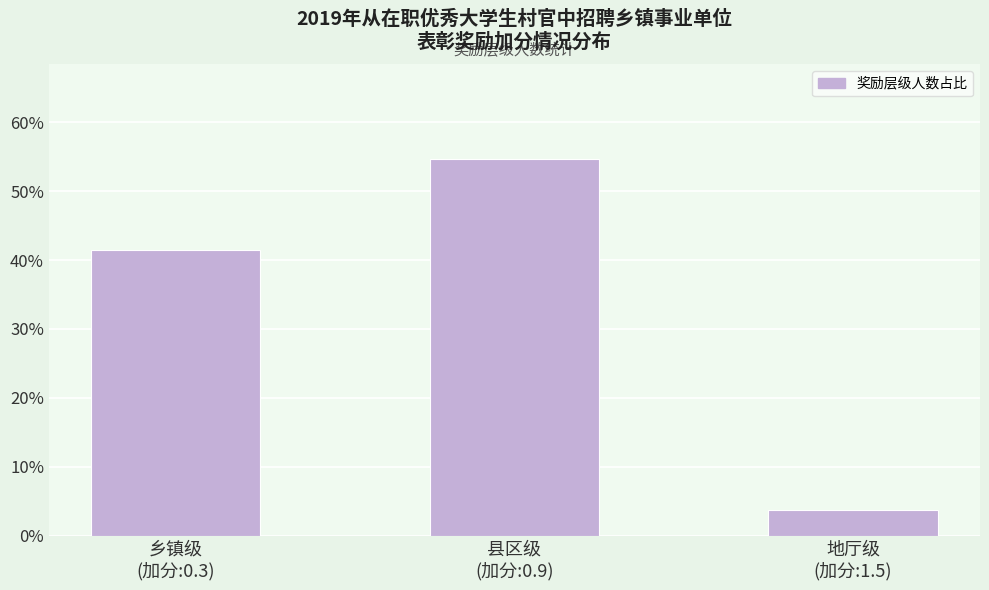

Between 乡镇级
(加分:0.3) and 县区级
(加分:0.9), which is larger?

县区级
(加分:0.9)